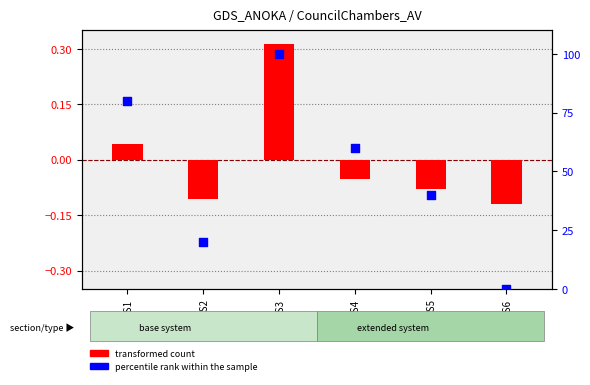

Which series contains the lowest Y value?

transformed count